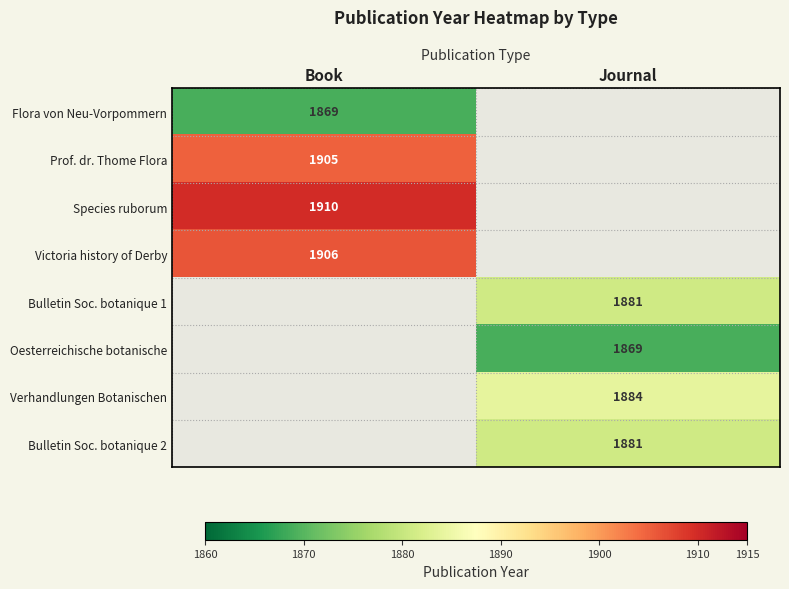

The Verhandlungen Botanischen series shows 3380 at Journal. True or false?

False